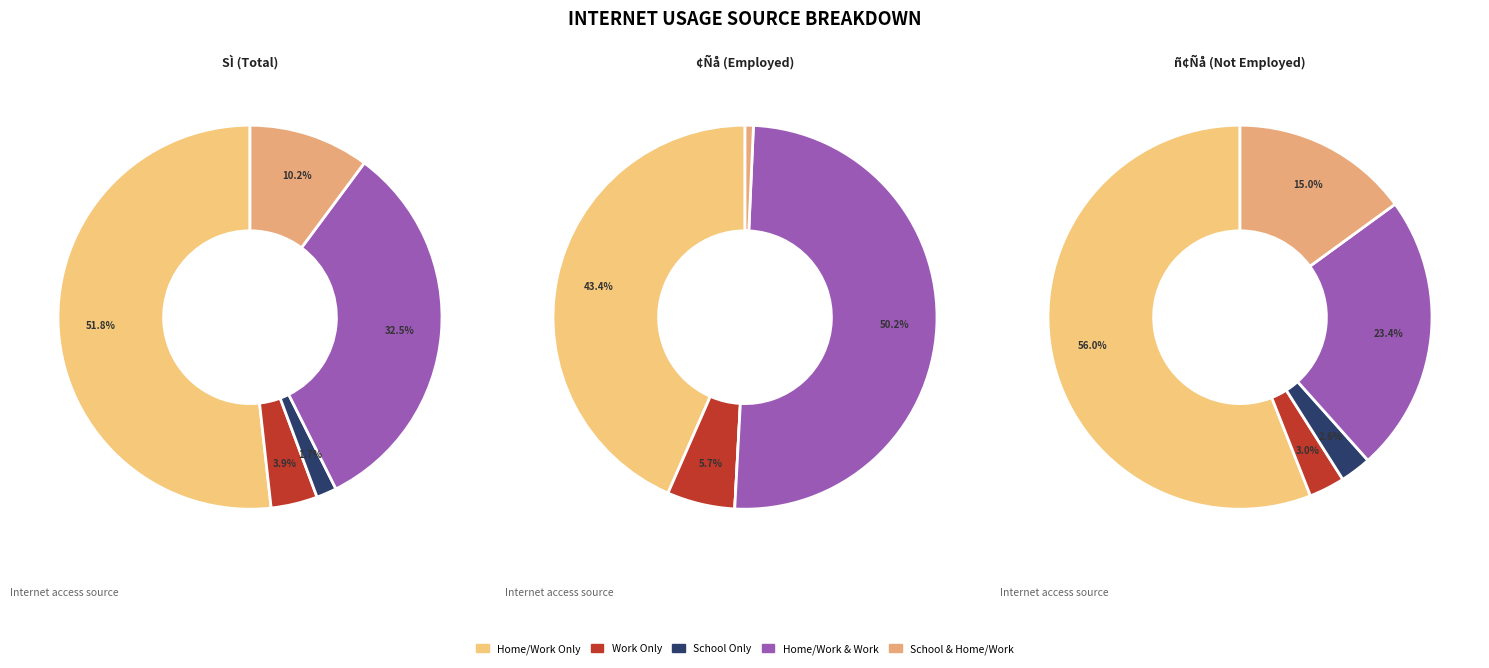

Does 5 represent more than half of the total?

No